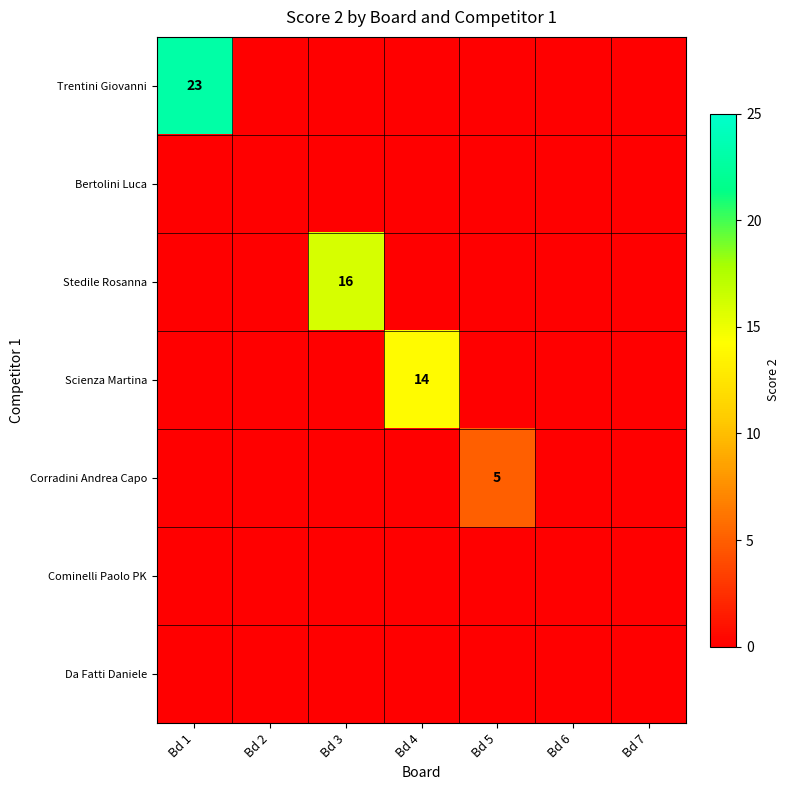

How many values in the Trentini Giovanni series exceed 0?

1